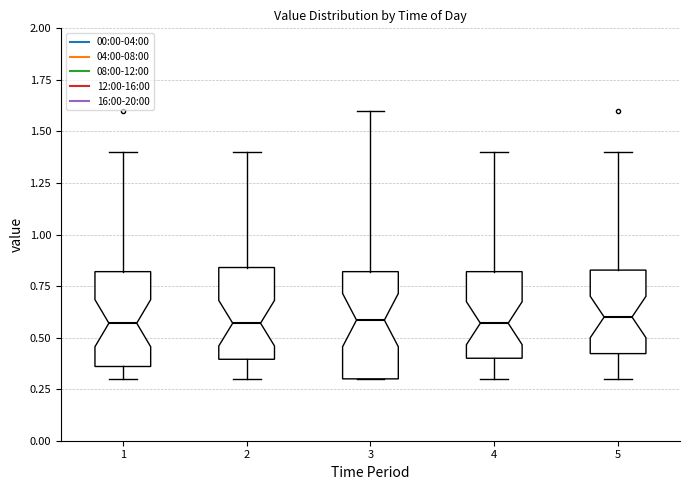

Where is the upper edge of the box at x = 1 on the y-axis? The values are not printed on the chart, so give them approximately, as read against the axis.

0.80